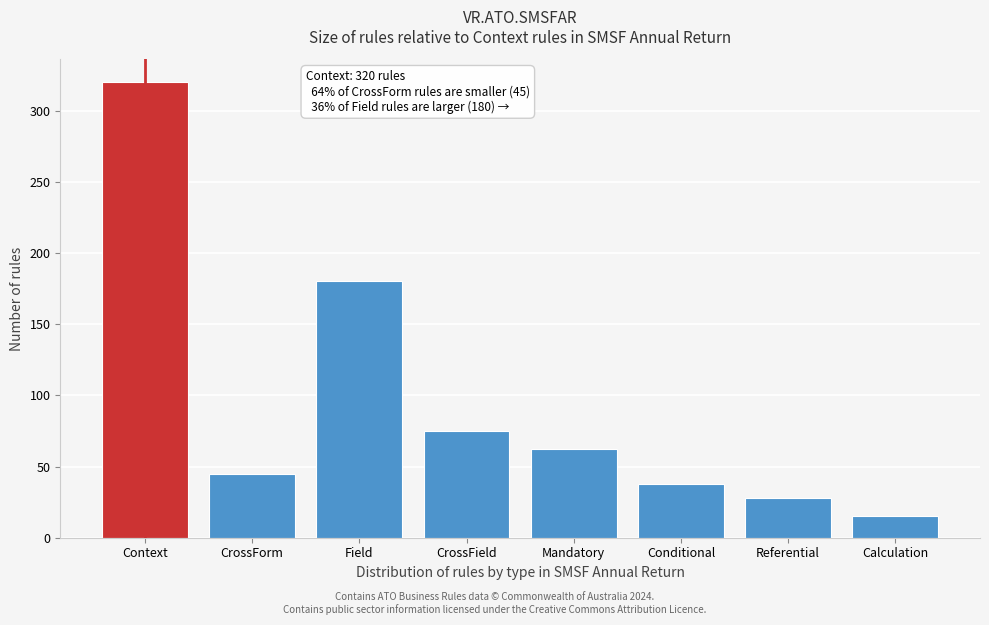

Reading left to right, what are all the values shown in this chart?

320	45	180	75	62	38	28	15